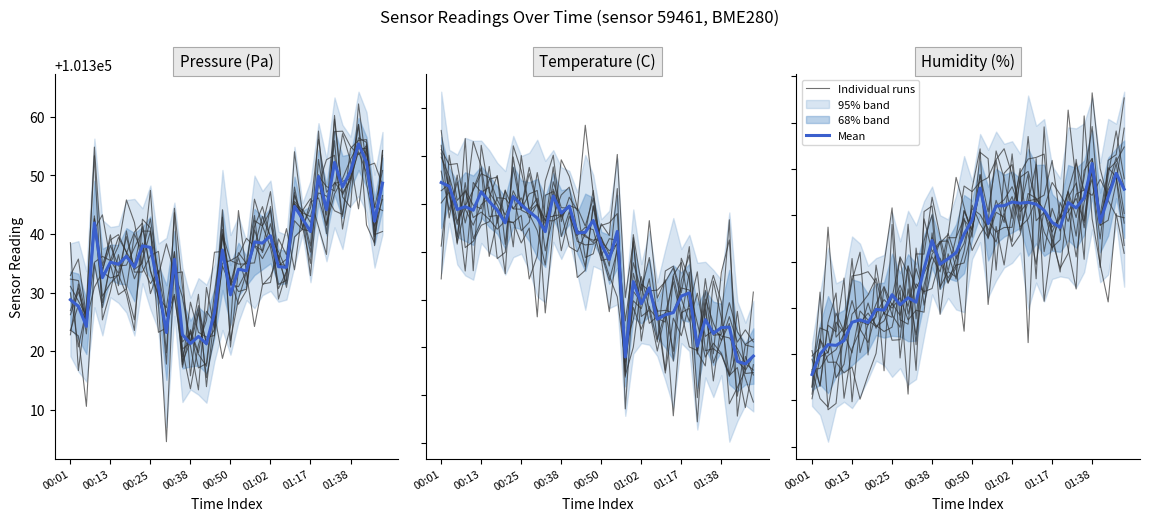

How many intersections are there between Mean and Individual runs?

17